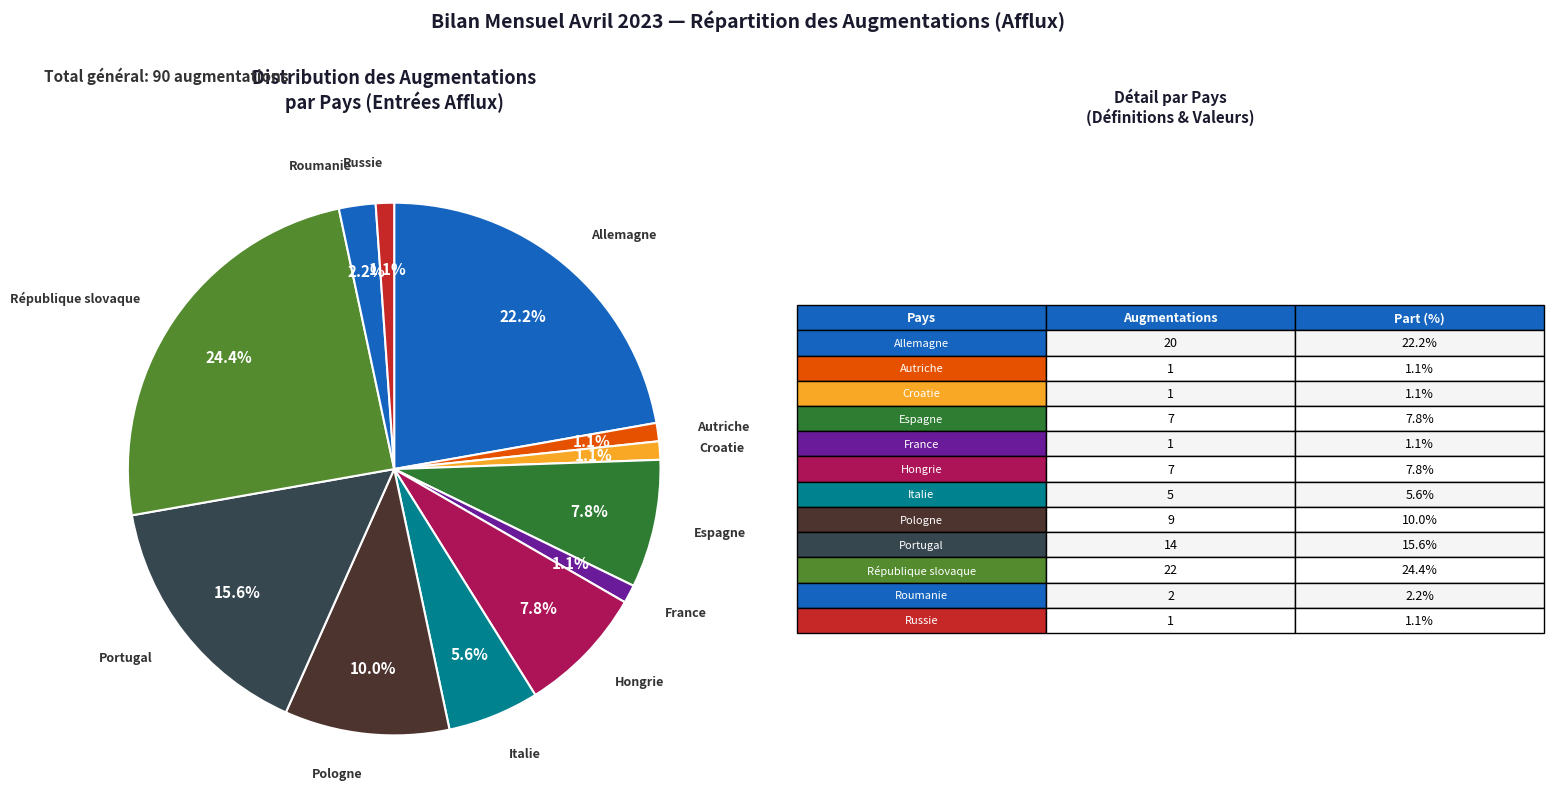

How many segments does this pie chart have?

12